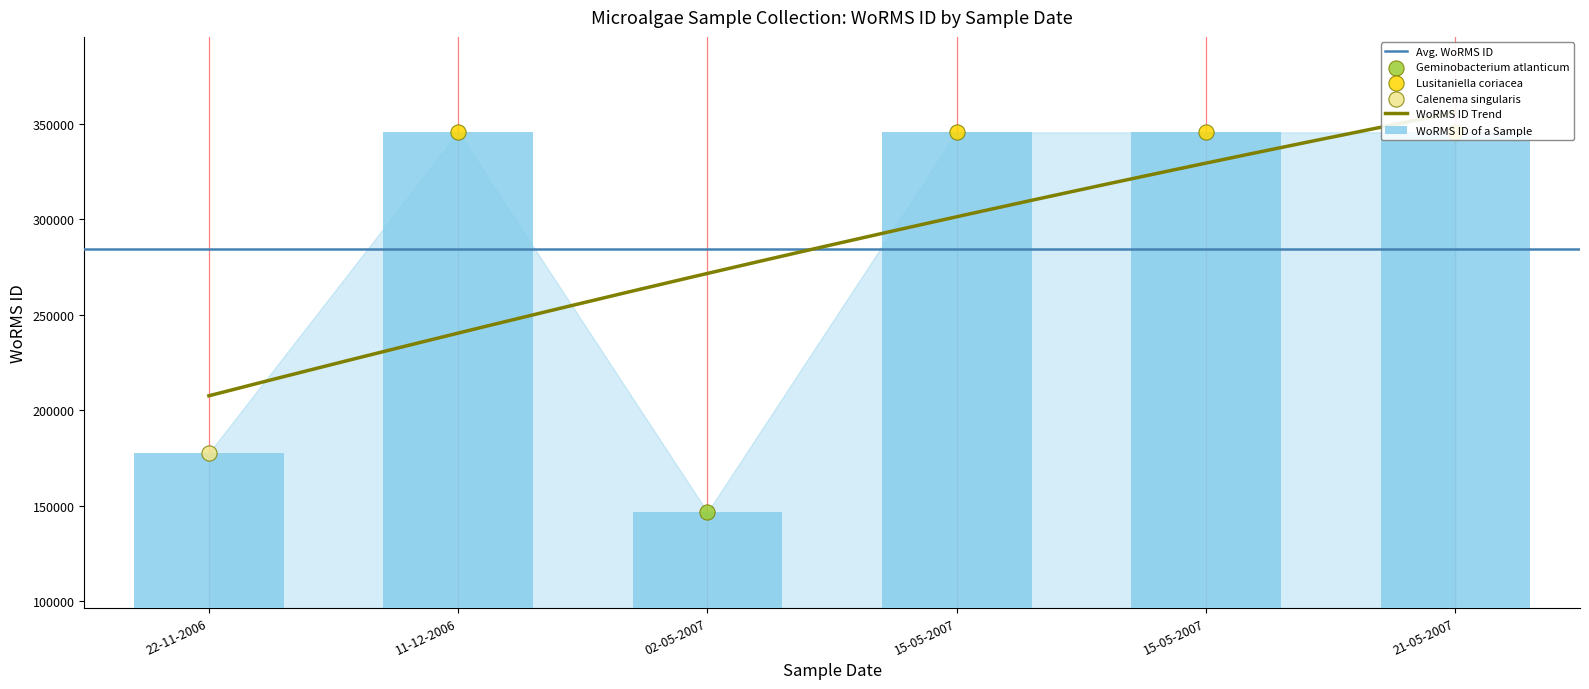

Which has a higher value, 11-12-2006 or 22-11-2006?

11-12-2006